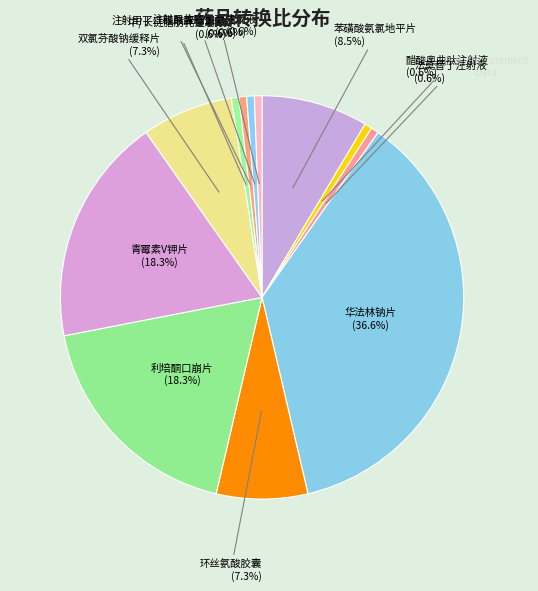

Which slice is the largest?

华法林钠片